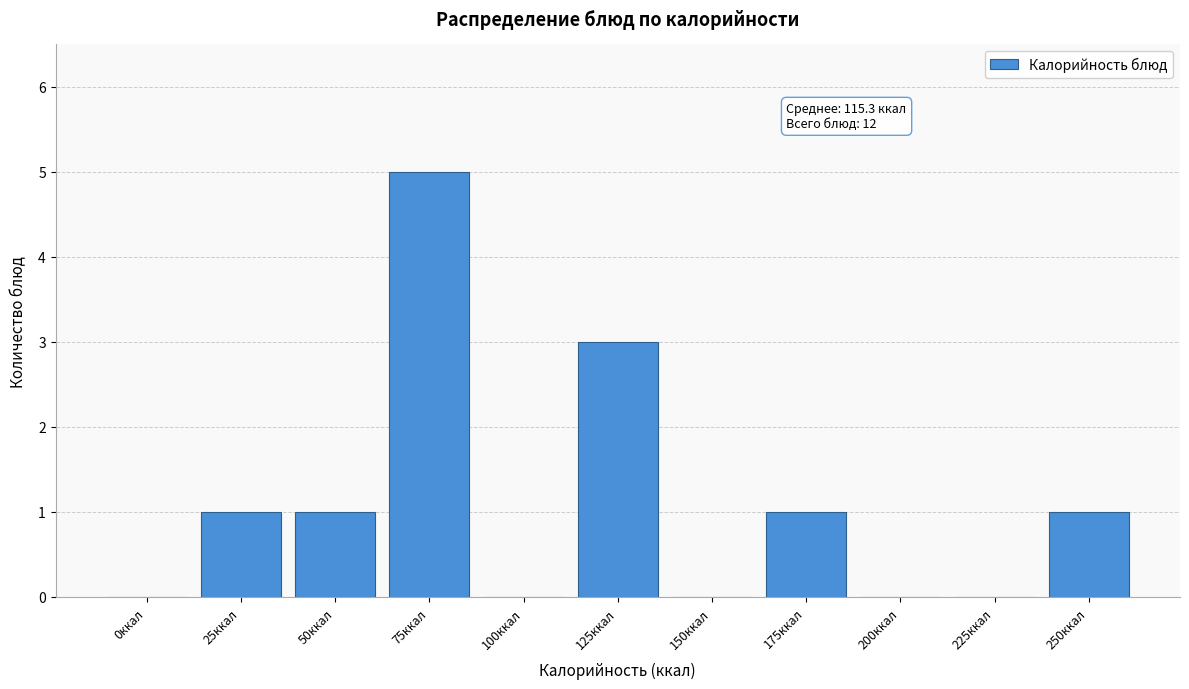

Reading left to right, extract all data points from this chart.

0ккал=0	25ккал=1	50ккал=1	75ккал=5	100ккал=0	125ккал=3	150ккал=0	175ккал=1	200ккал=0	225ккал=0	250ккал=1